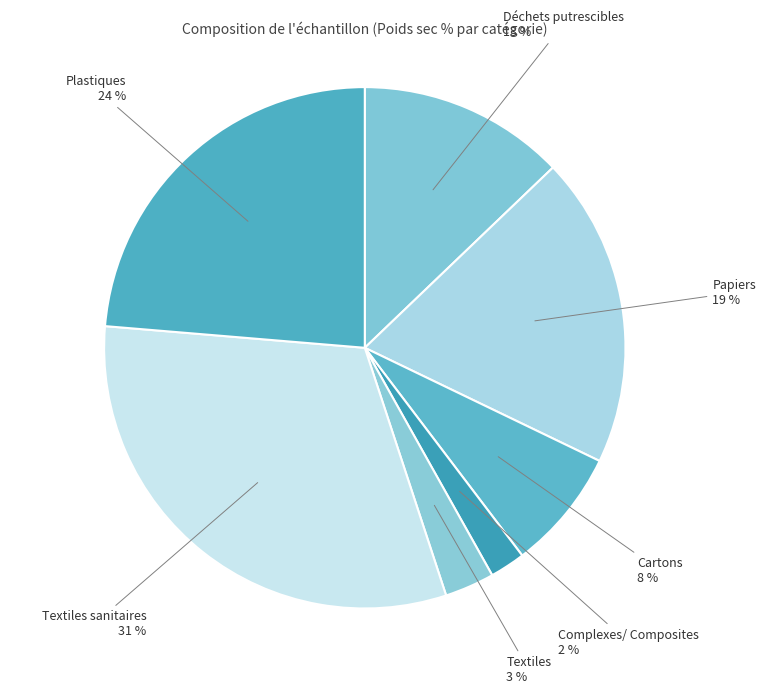

What is the smallest slice in the pie chart?

Complexes/ Composites